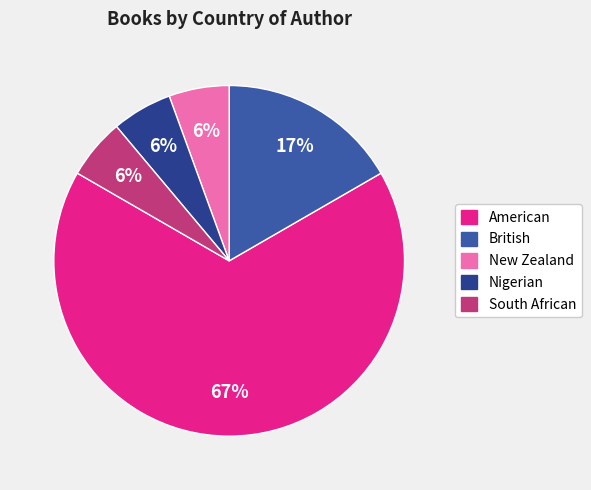

To the nearest percent, what is the difference between the Nigerian and British slice percentages?

11%